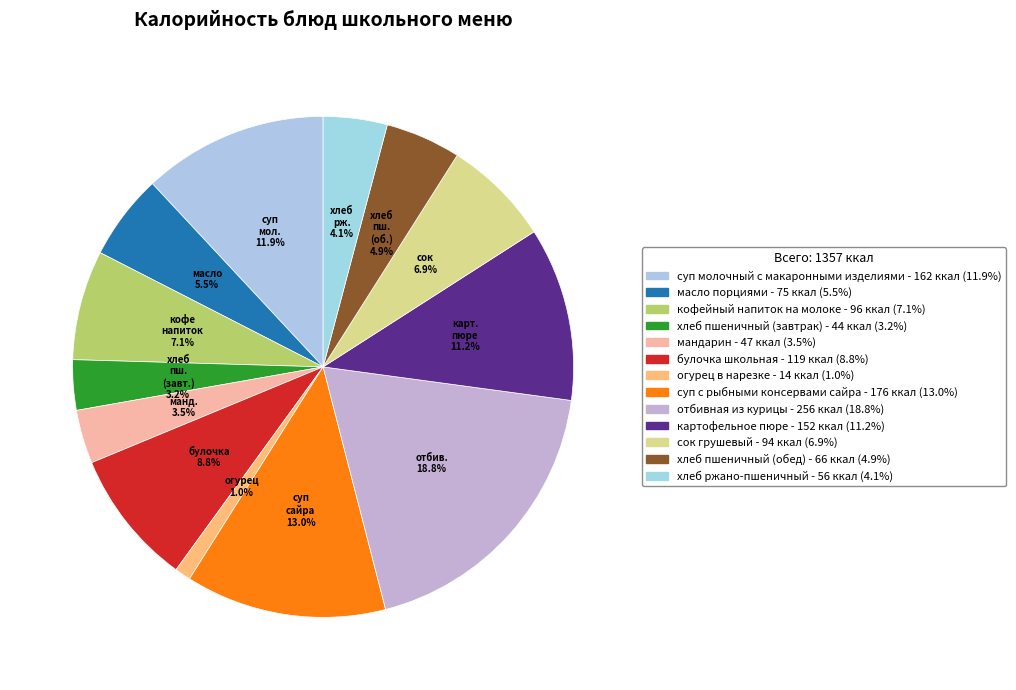

Combined, what portion of the pie is суп молочный с макаронными изделиями and огурец в нарезке?

13.0%